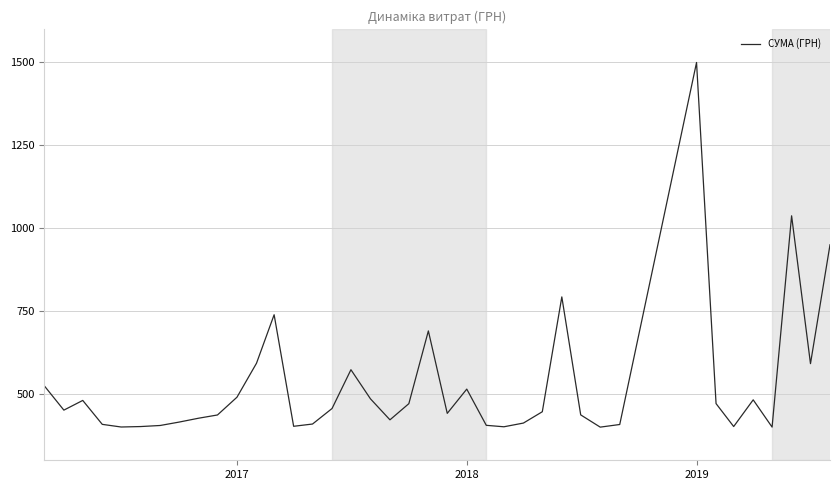

What is the difference between the maximum and minimum values?

1100.0